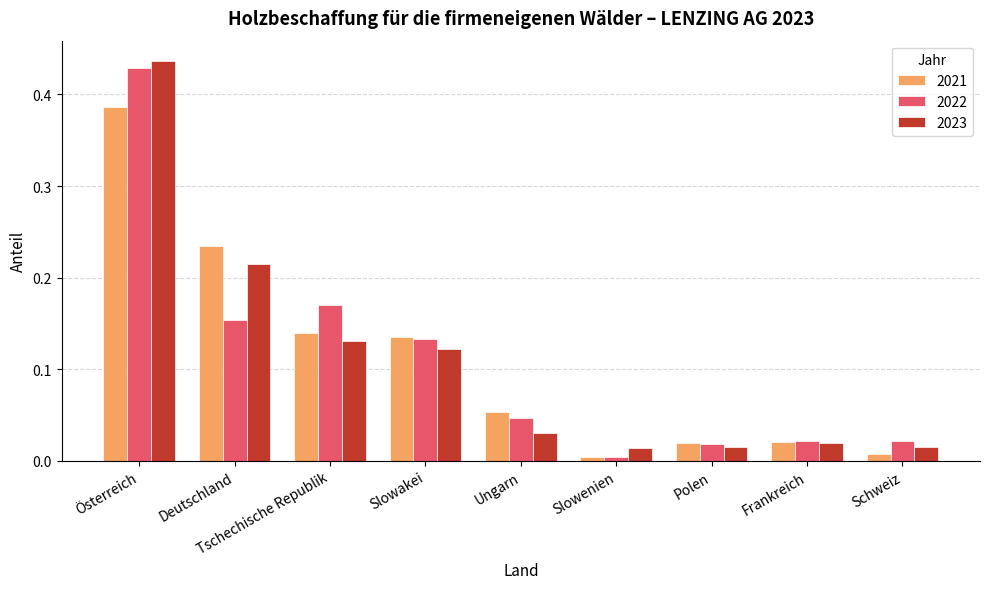

Which category has the highest value in the 2022 series?

Österreich